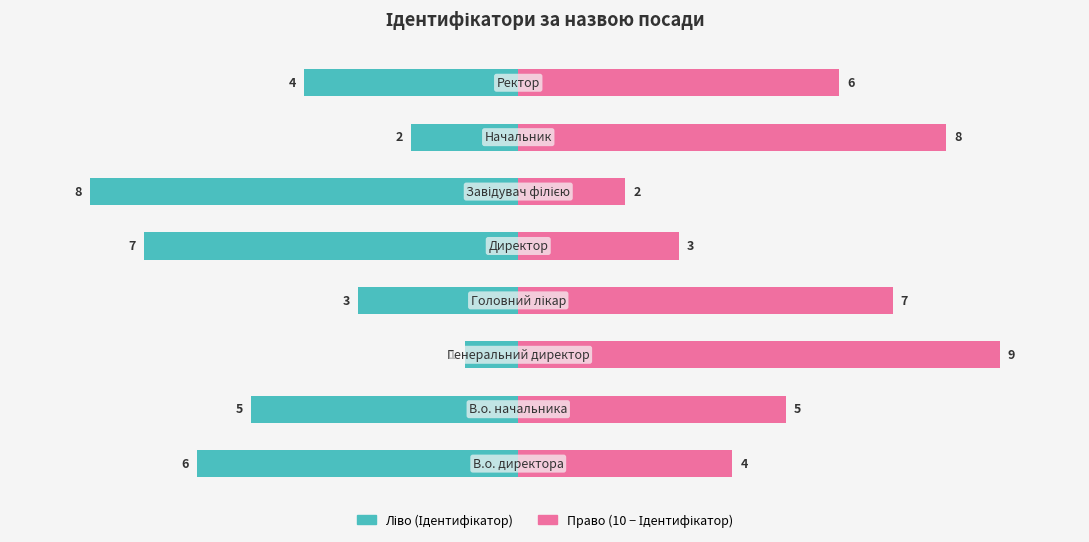

What is the difference between the second highest and second lowest values in the Ідентифікатор (право) series?

5